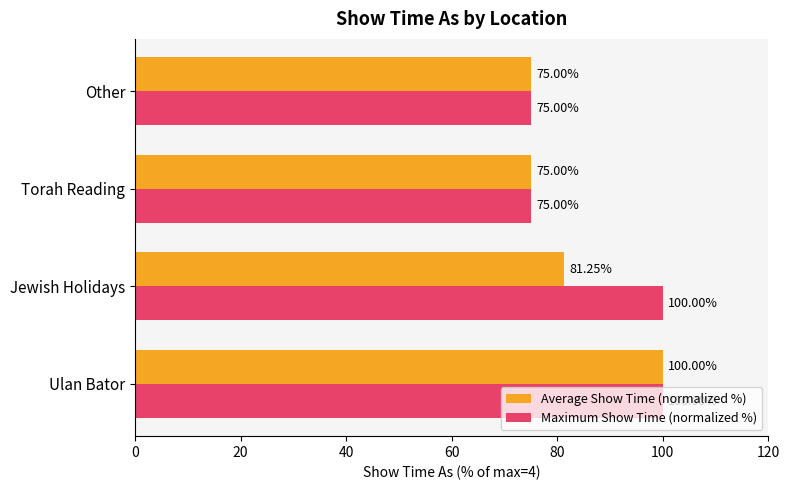

At which category is the sum across all series the highest?

Ulan Bator